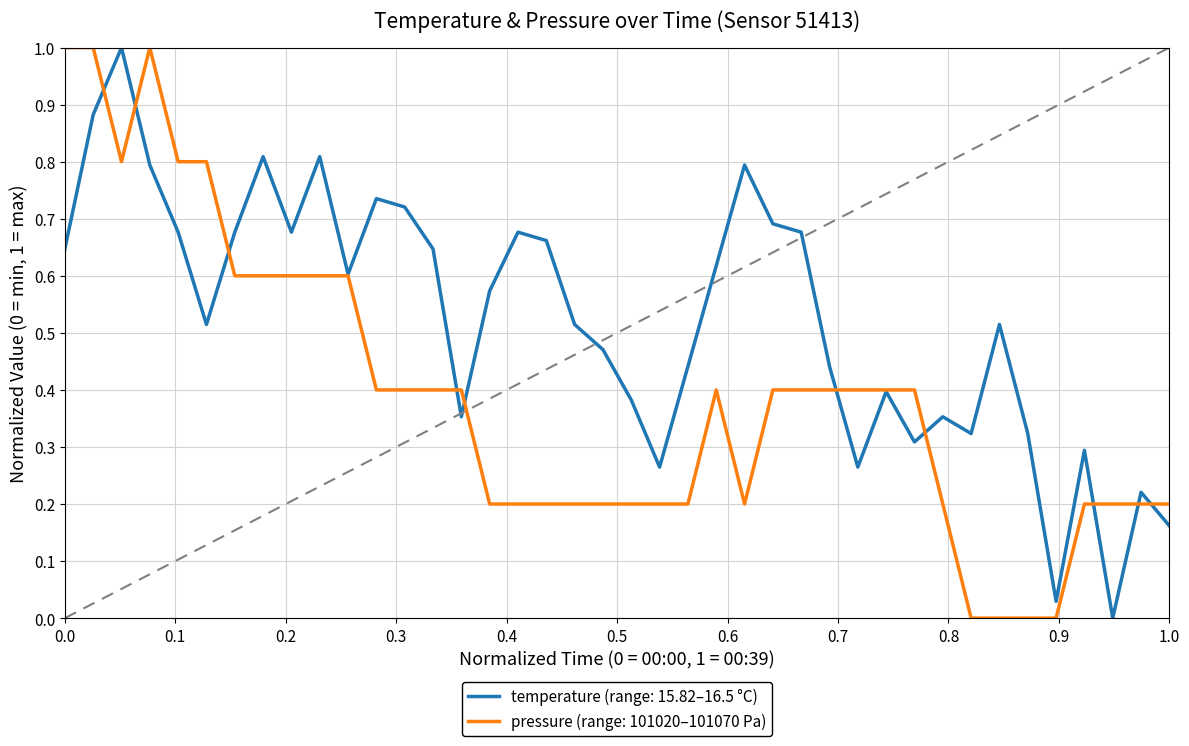

Rank the series by their average value, from highest to lowest.

temperature (range: 15.82–16.5 °C), pressure (range: 101020–101070 Pa)